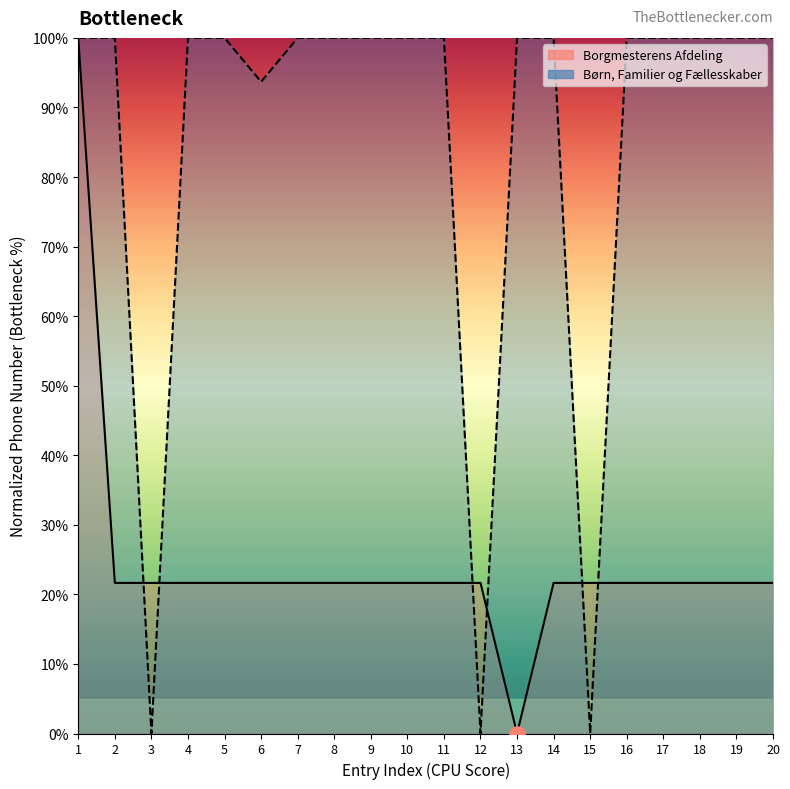

At which category is the sum across all series the highest?

1